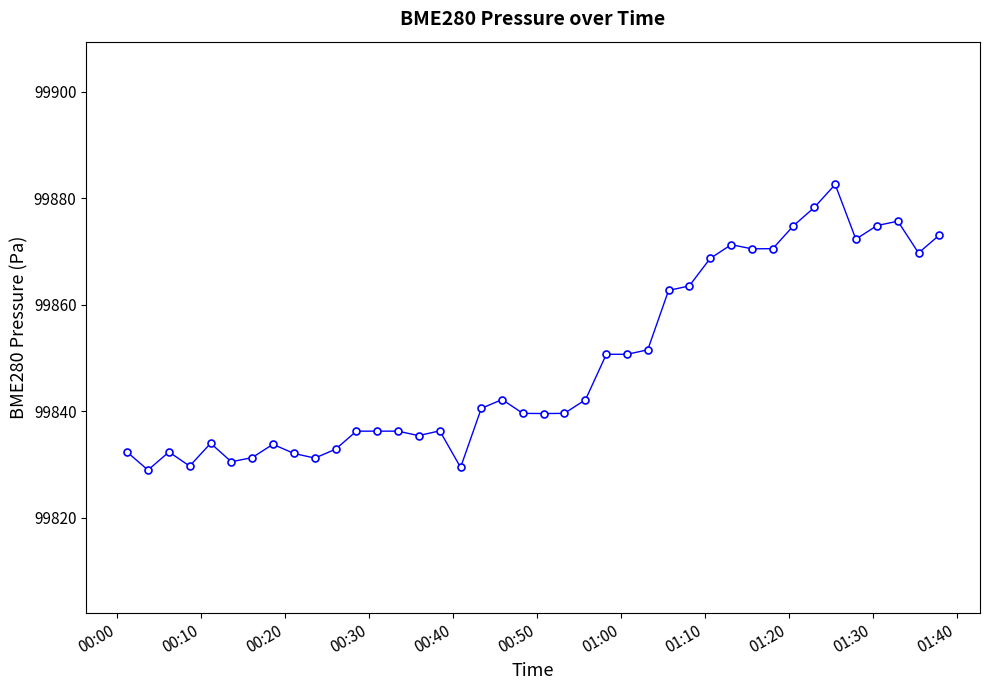

How many categories are shown in the chart?

40